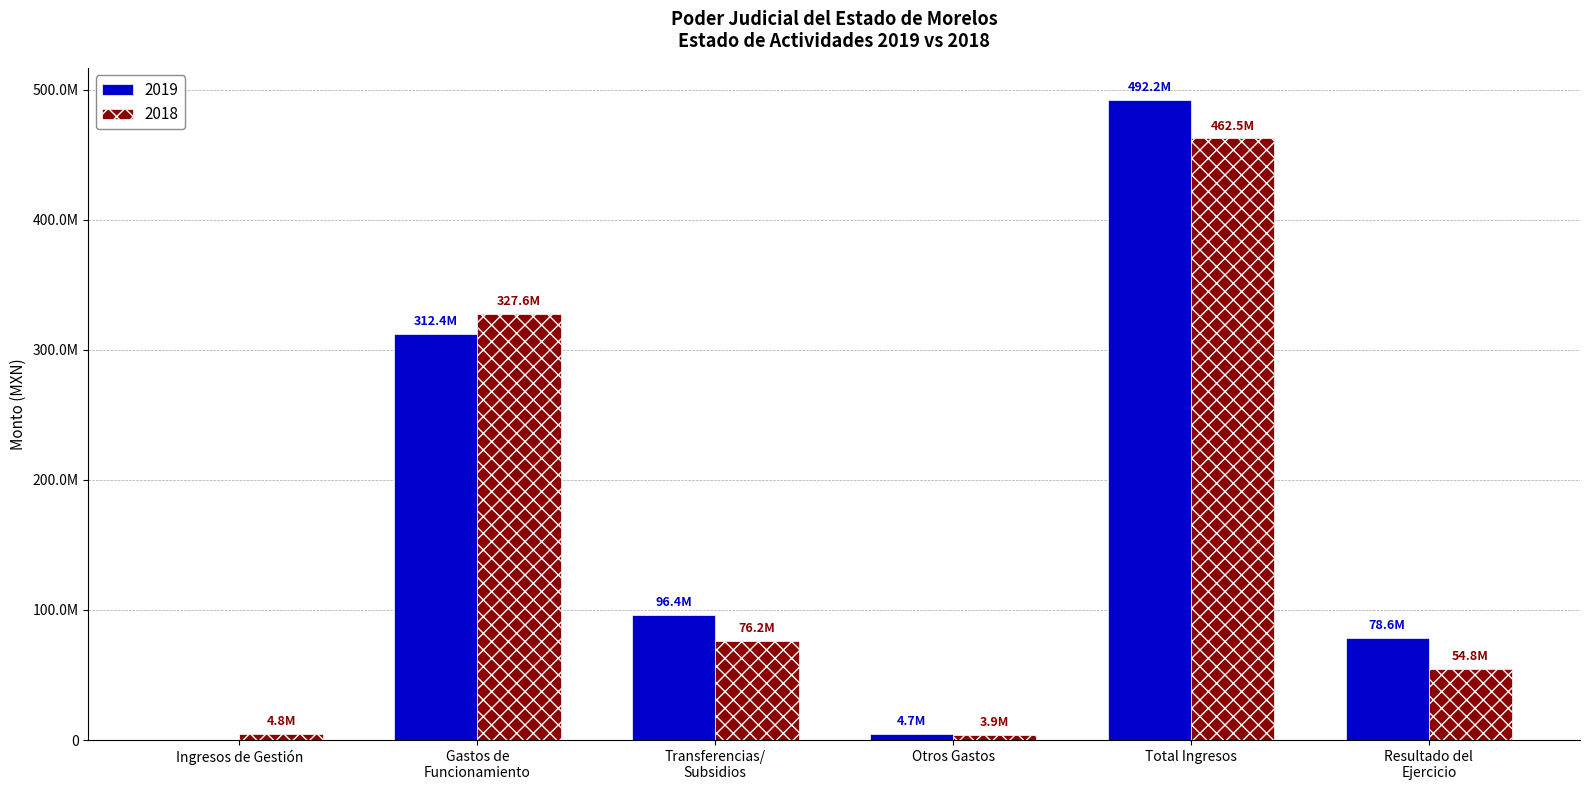

What are all the series names shown in the legend?

2019, 2018